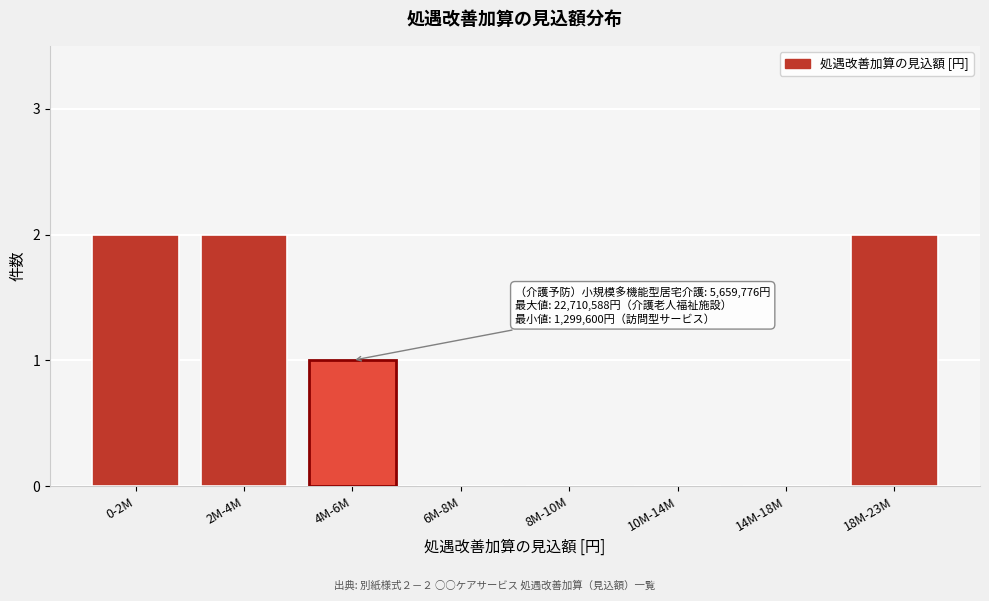

Reading left to right, transcribe all the data shown in this chart.

0-2M=2	2M-4M=2	4M-6M=1	6M-8M=0	8M-10M=0	10M-14M=0	14M-18M=0	18M-23M=2